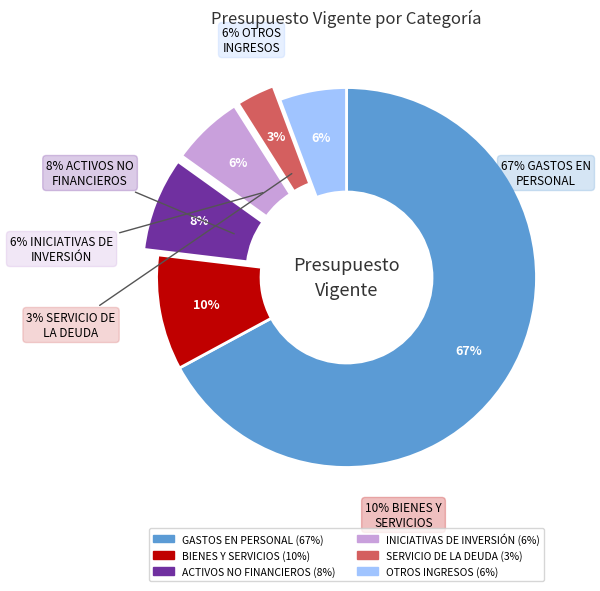

True or false: SERVICIO DE LA DEUDA accounts for 3% of the total.

True